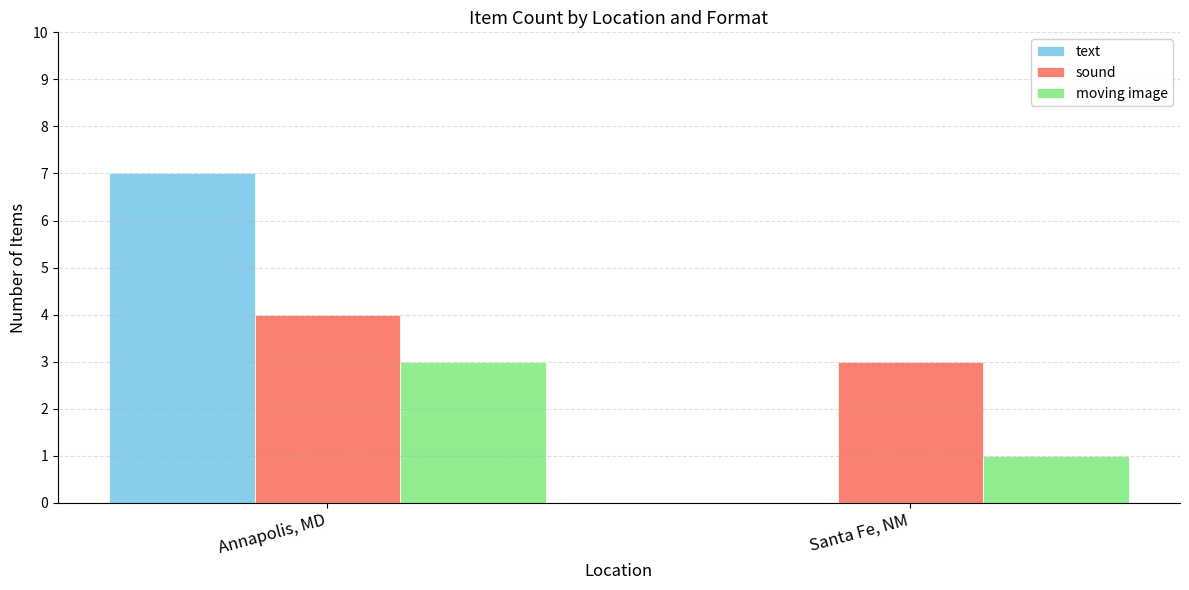

The text series shows 7 at Annapolis, MD. True or false?

True